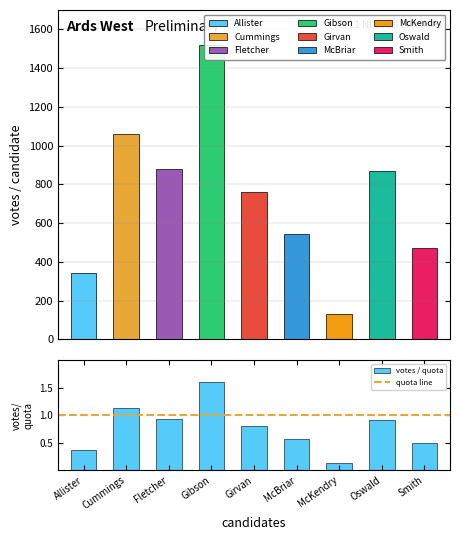

What is the maximum value shown in the chart?

1519.0